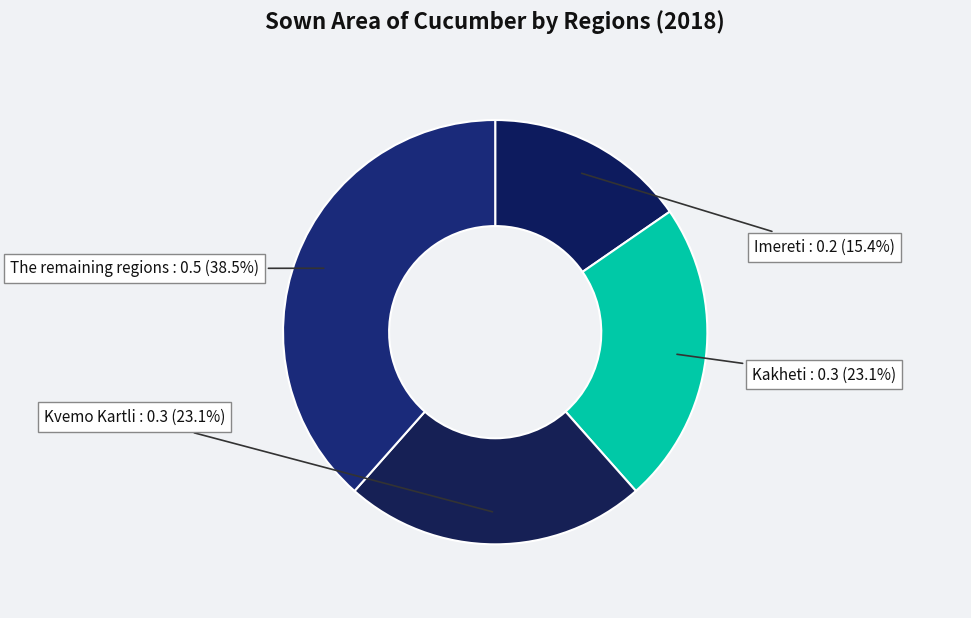

Count the number of slices in the pie.

4